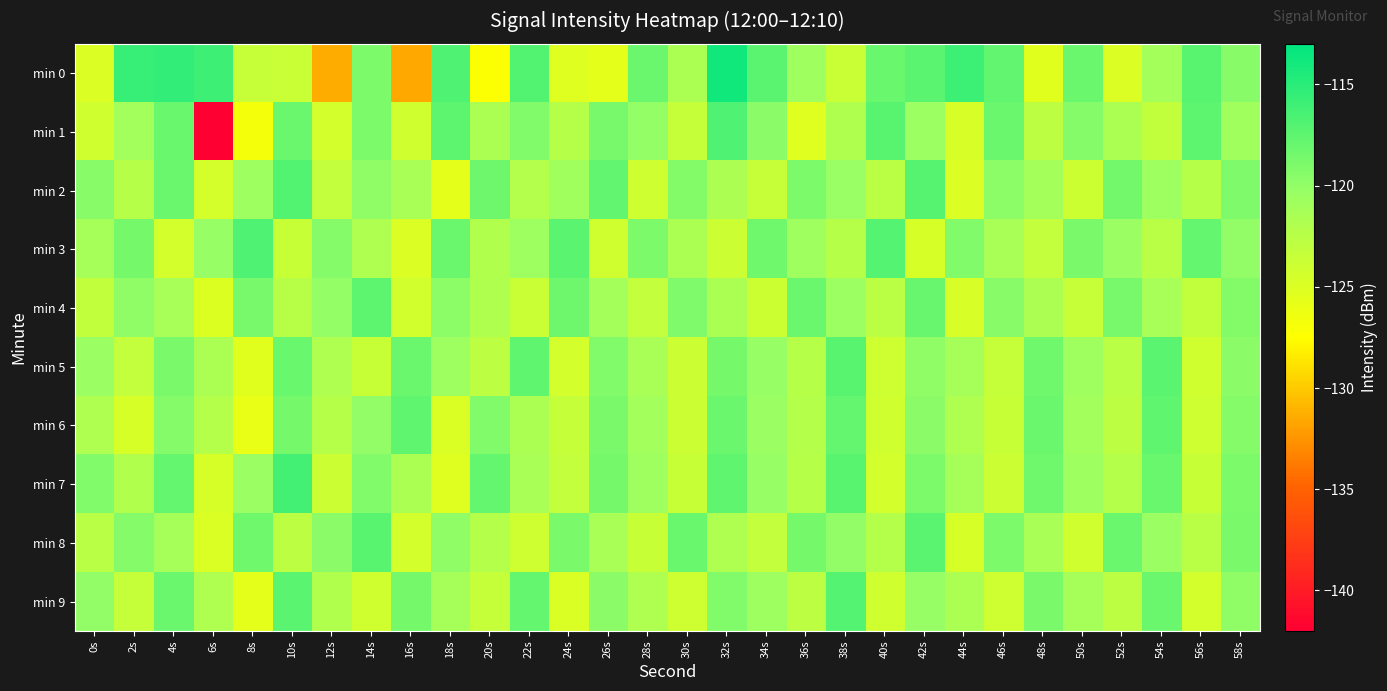

Reading left to right, extract all data points from this chart.

min 0: 0s=-124.9	2s=-115.7	4s=-115.5	6s=-116.1	8s=-123.5	10s=-123.7	12s=-131.4	14s=-119.0	16s=-131.5	18s=-116.8	20s=-127.3	22s=-116.9	24s=-125.1	26s=-125.6	28s=-118.1	30s=-121.6	32s=-113.8	34s=-117.4	36s=-120.7	38s=-123.8	40s=-118.1	42s=-117.4	44s=-115.9	46s=-117.7	48s=-125.5	50s=-118.2	52s=-125.0	54s=-121.1	56s=-117.3	58s=-119.6
min 1: 0s=-124.2	2s=-121.0	4s=-118.0	6s=-142.1	8s=-126.8	10s=-118.2	12s=-124.4	14s=-119.0	16s=-124.2	18s=-117.5	20s=-121.5	22s=-119.2	24s=-122.3	26s=-118.7	28s=-120.1	30s=-123.4	32s=-116.8	34s=-119.6	36s=-125.2	38s=-121.9	40s=-117.3	42s=-120.5	44s=-124.7	46s=-118.1	48s=-122.8	50s=-119.4	52s=-121.6	54s=-123.1	56s=-117.5	58s=-120.9
min 2: 0s=-119.5	2s=-122.3	4s=-118.1	6s=-124.5	8s=-120.7	10s=-116.9	12s=-123.2	14s=-119.8	16s=-121.4	18s=-125.6	20s=-118.3	22s=-122.1	24s=-120.9	26s=-117.7	28s=-124.1	30s=-119.3	32s=-121.7	34s=-123.5	36s=-118.9	38s=-120.3	40s=-122.7	42s=-117.1	44s=-124.9	46s=-119.7	48s=-121.1	50s=-123.9	52s=-118.5	54s=-120.7	56s=-122.3	58s=-119.1
min 3: 0s=-121.2	2s=-118.6	4s=-124.4	6s=-120.2	8s=-116.8	10s=-123.6	12s=-119.4	14s=-121.8	16s=-125.0	18s=-118.2	20s=-122.0	22s=-120.6	24s=-117.4	26s=-124.2	28s=-119.0	30s=-121.6	32s=-123.8	34s=-118.4	36s=-120.8	38s=-122.4	40s=-117.0	42s=-124.6	44s=-119.2	46s=-121.4	48s=-123.2	50s=-118.8	52s=-120.4	54s=-122.6	56s=-117.8	58s=-120.0
min 4: 0s=-123.1	2s=-119.9	4s=-121.3	6s=-125.1	8s=-118.7	10s=-122.5	12s=-120.1	14s=-117.5	16s=-124.3	18s=-119.7	20s=-121.9	22s=-123.7	24s=-118.3	26s=-121.1	28s=-123.3	30s=-119.1	32s=-121.5	34s=-123.9	36s=-118.1	38s=-120.5	40s=-122.7	42s=-117.9	44s=-124.7	46s=-119.5	48s=-121.7	50s=-123.5	52s=-118.7	54s=-121.3	56s=-123.1	58s=-119.3
min 5: 0s=-120.4	2s=-123.2	4s=-118.8	6s=-121.6	8s=-125.4	10s=-118.0	12s=-121.8	14s=-123.6	16s=-118.2	18s=-120.6	20s=-122.8	22s=-117.6	24s=-124.4	26s=-119.2	28s=-121.4	30s=-123.8	32s=-118.6	34s=-120.2	36s=-122.4	38s=-117.2	40s=-124.0	42s=-119.8	44s=-121.2	46s=-123.4	48s=-118.4	50s=-120.8	52s=-122.6	54s=-117.4	56s=-124.2	58s=-119.6
min 6: 0s=-121.8	2s=-124.6	4s=-119.4	6s=-122.2	8s=-126.0	10s=-118.6	12s=-122.4	14s=-120.0	16s=-117.6	18s=-124.8	20s=-119.2	22s=-121.6	24s=-123.4	26s=-118.8	28s=-121.0	30s=-123.8	32s=-118.2	34s=-120.4	36s=-122.2	38s=-117.8	40s=-124.2	42s=-119.6	44s=-121.8	46s=-123.6	48s=-118.2	50s=-121.0	52s=-122.8	54s=-117.6	56s=-124.0	58s=-119.4
min 7: 0s=-119.2	2s=-122.0	4s=-117.8	6s=-124.6	8s=-120.4	10s=-116.2	12s=-123.8	14s=-119.2	16s=-121.6	18s=-125.2	20s=-117.8	22s=-121.4	24s=-123.2	26s=-118.6	28s=-120.8	30s=-123.6	32s=-117.6	34s=-120.2	36s=-122.4	38s=-117.2	40s=-124.4	42s=-119.0	44s=-121.2	46s=-123.8	48s=-118.4	50s=-120.6	52s=-122.2	54s=-118.0	56s=-123.6	58s=-119.0
min 8: 0s=-122.6	2s=-119.4	4s=-121.2	6s=-124.8	8s=-118.4	10s=-122.8	12s=-119.6	14s=-117.2	16s=-124.4	18s=-119.8	20s=-122.2	22s=-124.0	24s=-118.8	26s=-121.4	28s=-123.6	30s=-118.0	32s=-121.8	34s=-123.2	36s=-118.6	38s=-120.0	40s=-122.2	42s=-117.4	44s=-124.6	46s=-119.0	48s=-121.4	50s=-124.2	52s=-118.2	54s=-120.4	56s=-122.6	58s=-118.8
min 9: 0s=-120.0	2s=-123.4	4s=-118.2	6s=-121.8	8s=-125.6	10s=-117.4	12s=-122.0	14s=-124.2	16s=-118.6	18s=-121.2	20s=-123.4	22s=-117.8	24s=-124.8	26s=-119.6	28s=-121.8	30s=-124.0	32s=-119.2	34s=-120.6	36s=-122.8	38s=-117.0	40s=-124.2	42s=-120.2	44s=-121.6	46s=-124.0	48s=-118.8	50s=-121.2	52s=-122.8	54s=-118.2	56s=-124.4	58s=-119.8